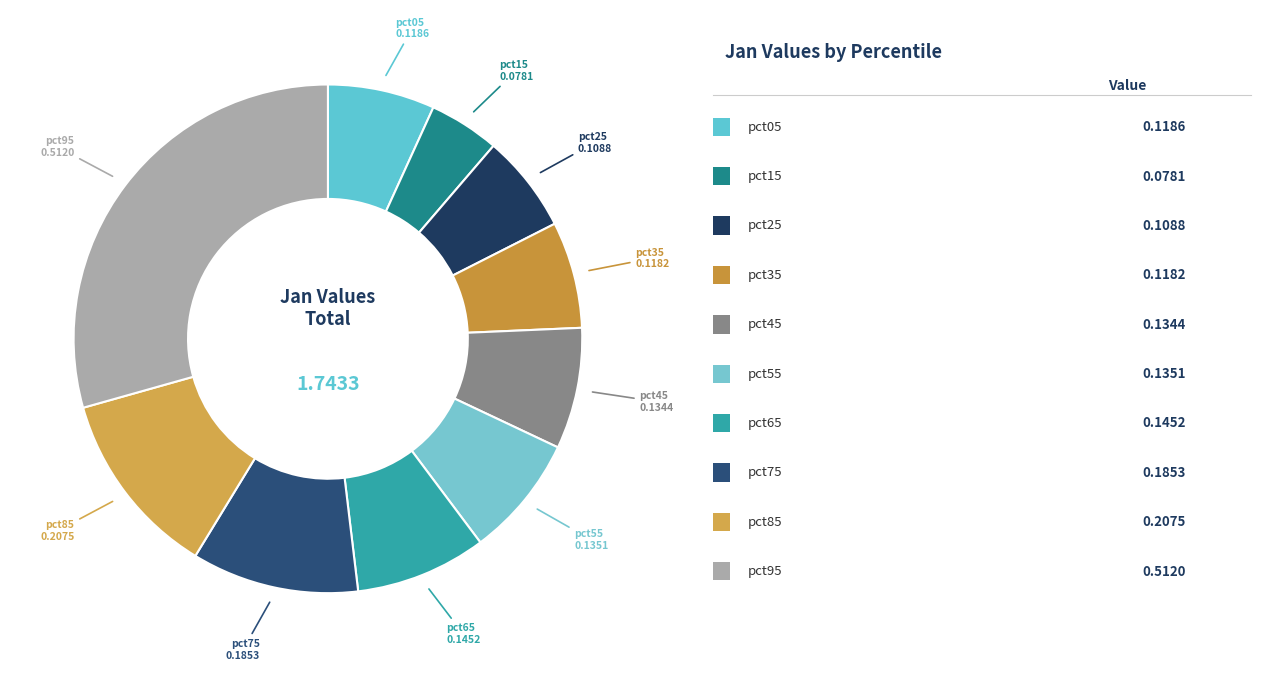

Count the number of slices in the pie.

10